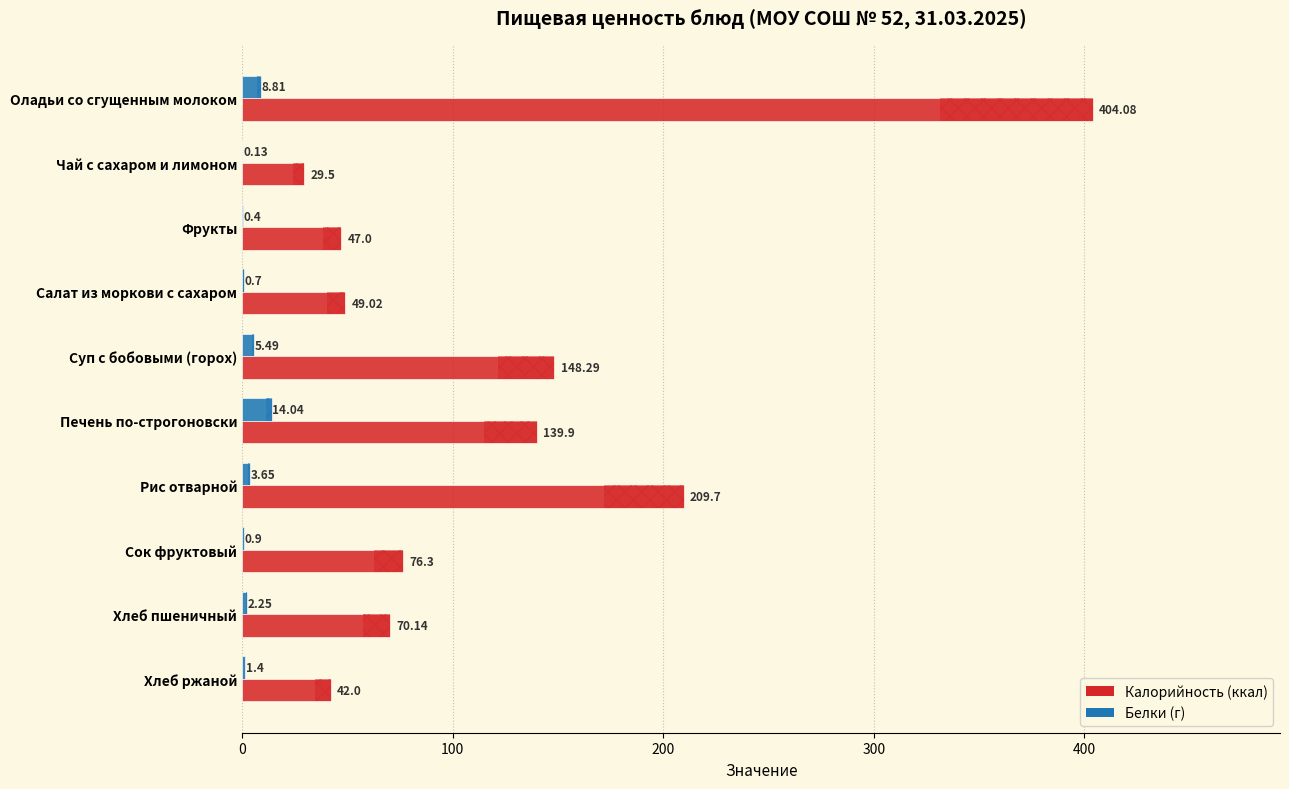

What is the difference between the maximum and second lowest values in the Белки (г) series?

13.6